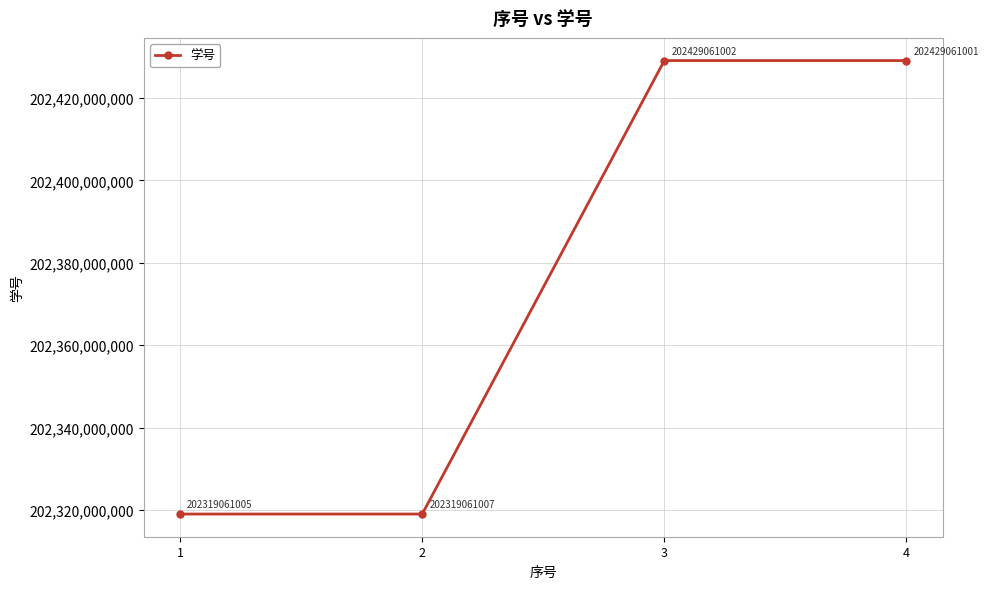

Does the chart display data point markers on the line(s)?

Yes